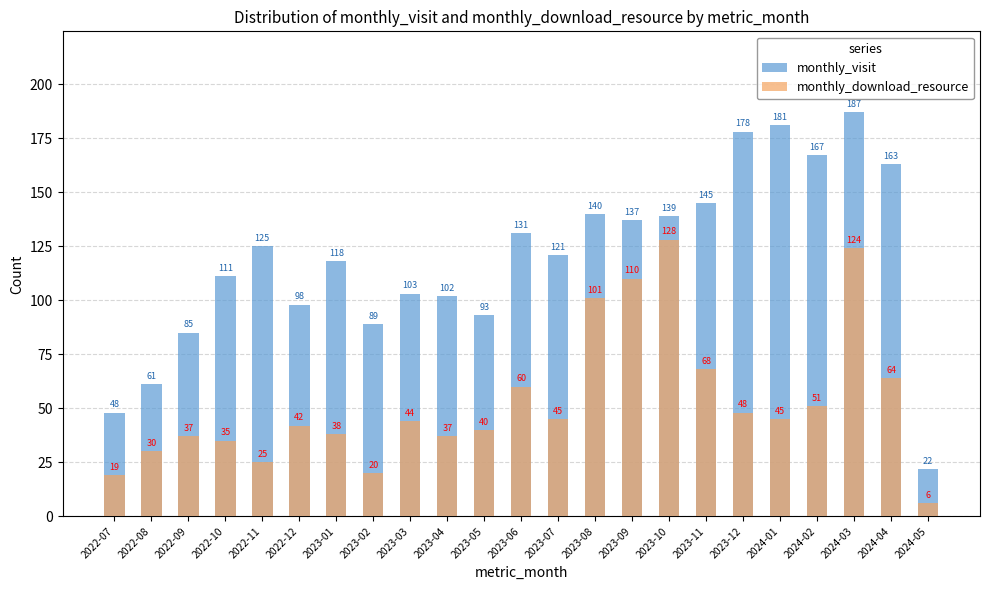

At which label does monthly_visit first exceed 121?

2022-11